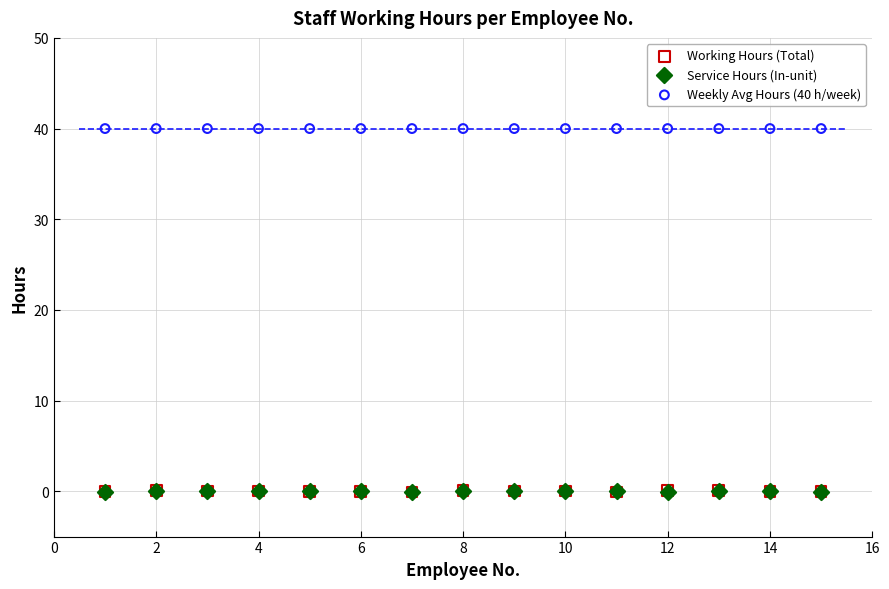

Which series reaches the maximum Y coordinate?

Weekly Avg Hours (40 h/week)